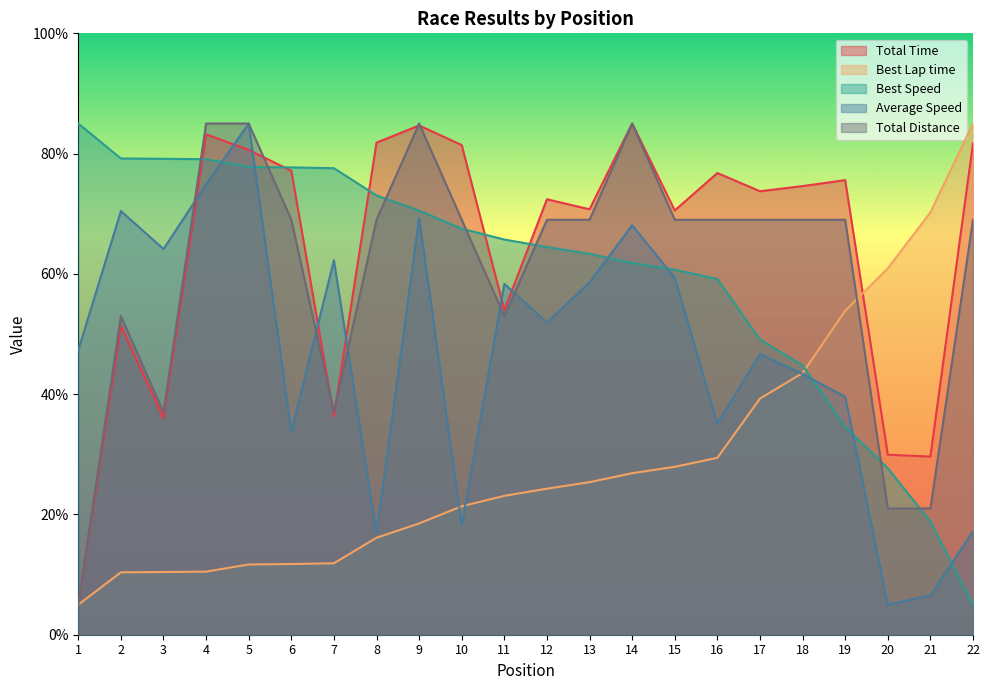

The value of Total Distance at 1 is 5.0. True or false?

True